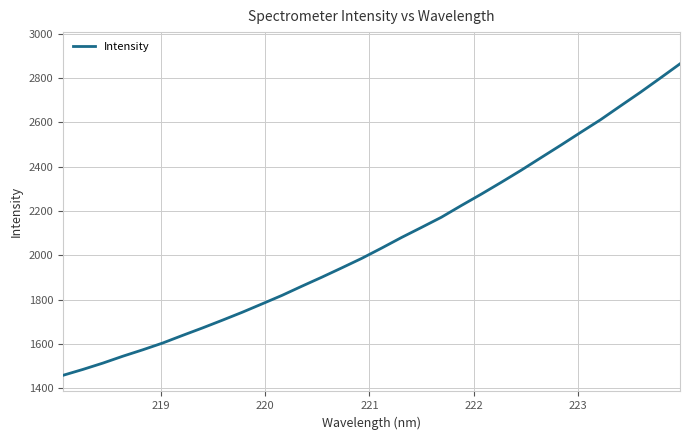

What is the smallest value displayed?

1457.9